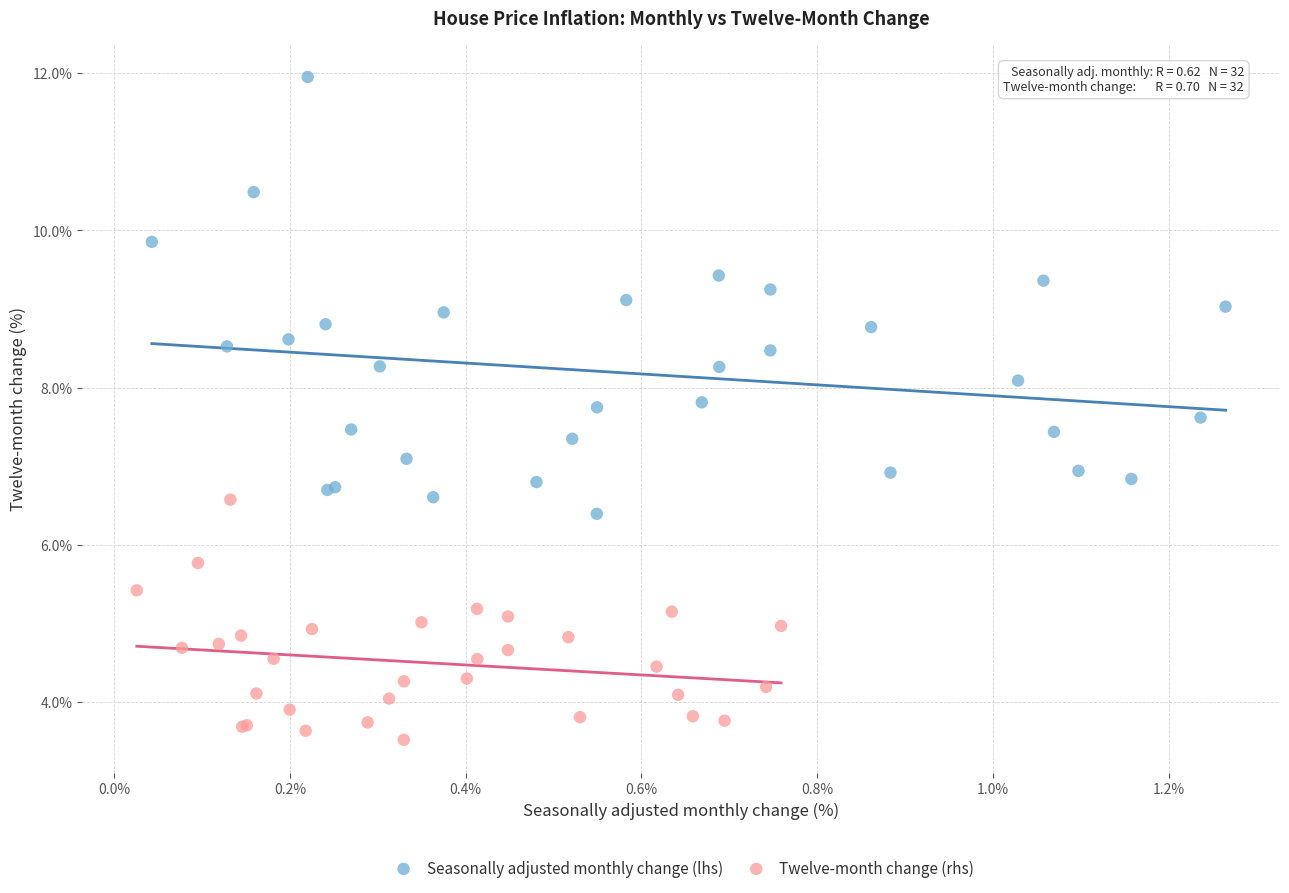

Which series has the largest Y range (max minus min)?

Seasonally adjusted monthly change (lhs)